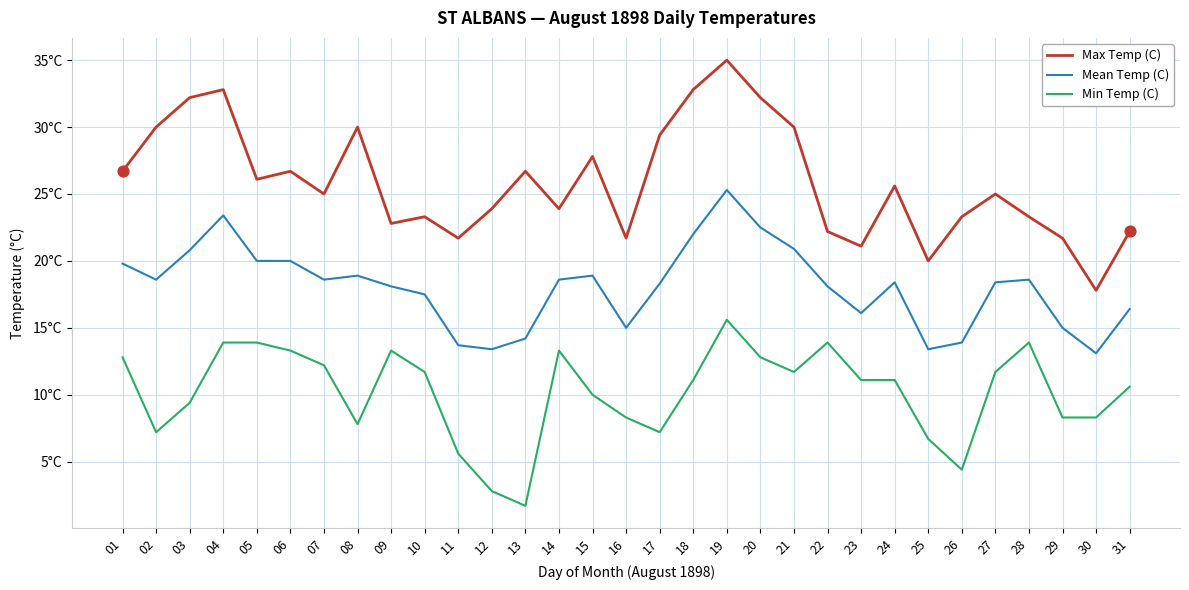

What is the total value across all series at 11?

41.0